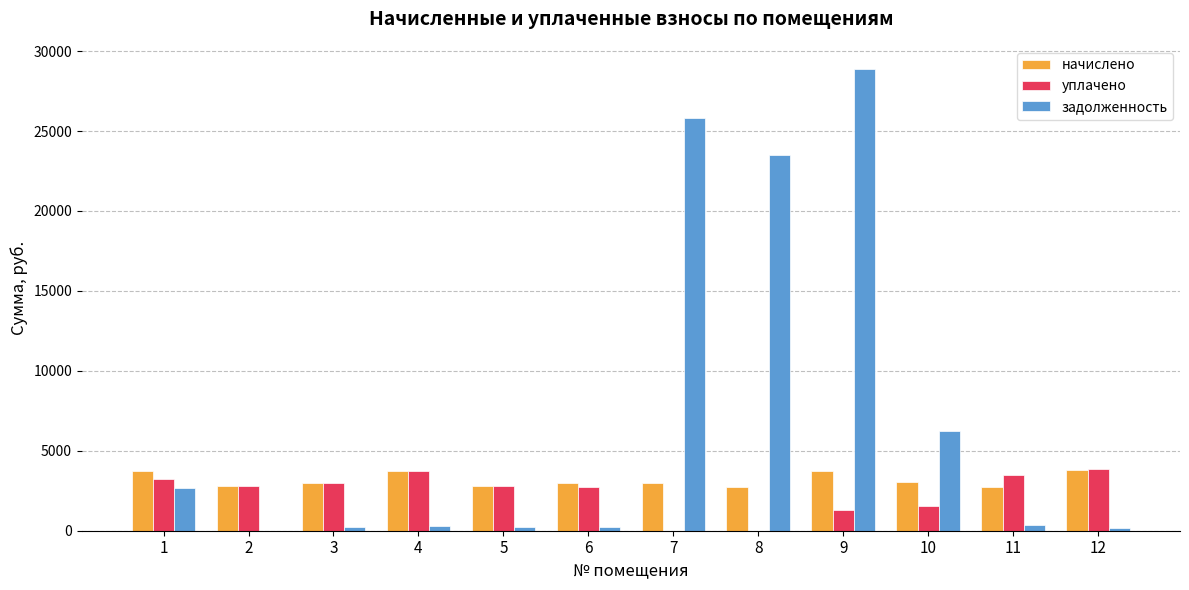

What is the sum of all уплачено values?

28513.8